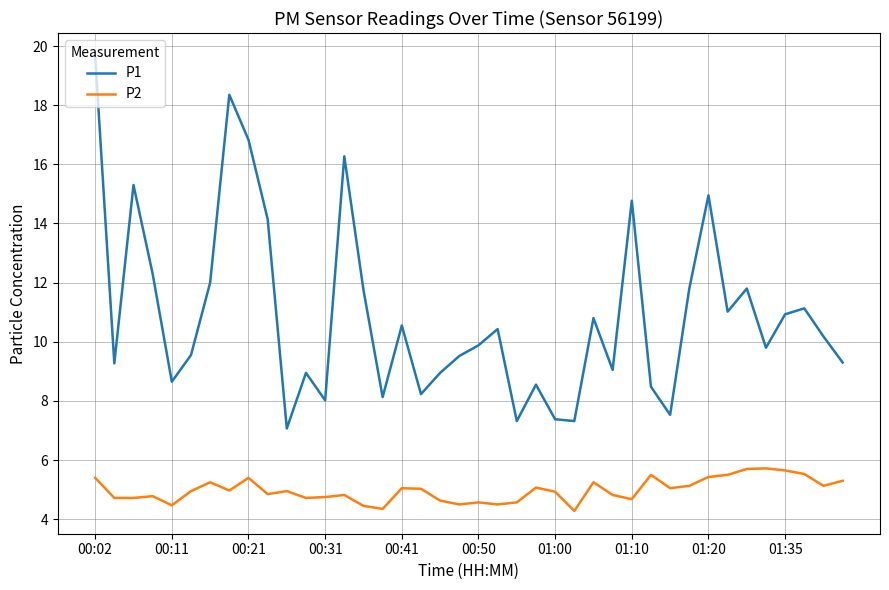

True or false: P2 and P1 intersect in this chart.

False